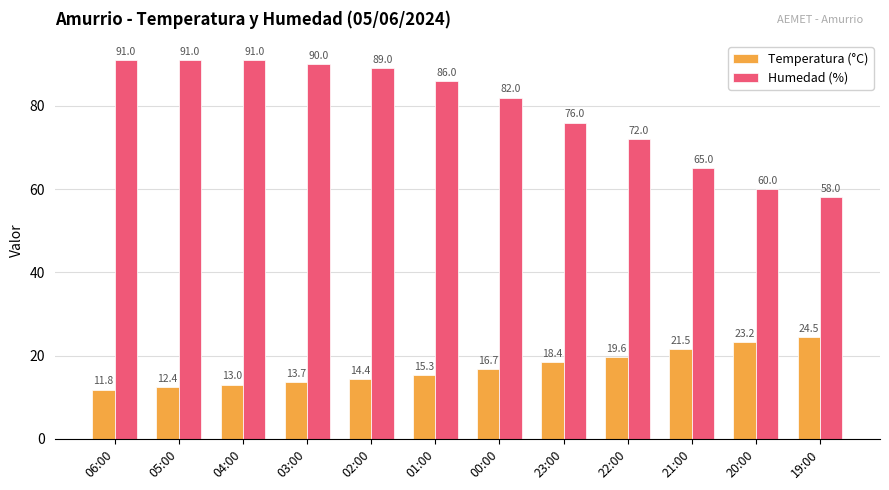

Reading left to right, what are all the values shown in this chart?

Temperatura (°C): 06:00=11.8	05:00=12.4	04:00=13.0	03:00=13.7	02:00=14.4	01:00=15.3	00:00=16.7	23:00=18.4	22:00=19.6	21:00=21.5	20:00=23.2	19:00=24.5
Humedad (%): 06:00=91.0	05:00=91.0	04:00=91.0	03:00=90.0	02:00=89.0	01:00=86.0	00:00=82.0	23:00=76.0	22:00=72.0	21:00=65.0	20:00=60.0	19:00=58.0